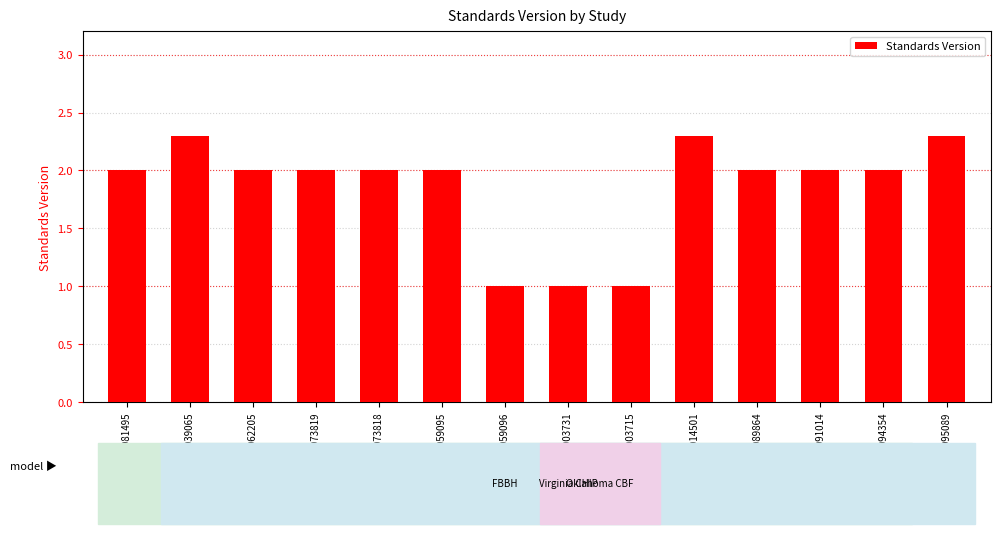

What is the value of the 1st bar from the left?

2.0